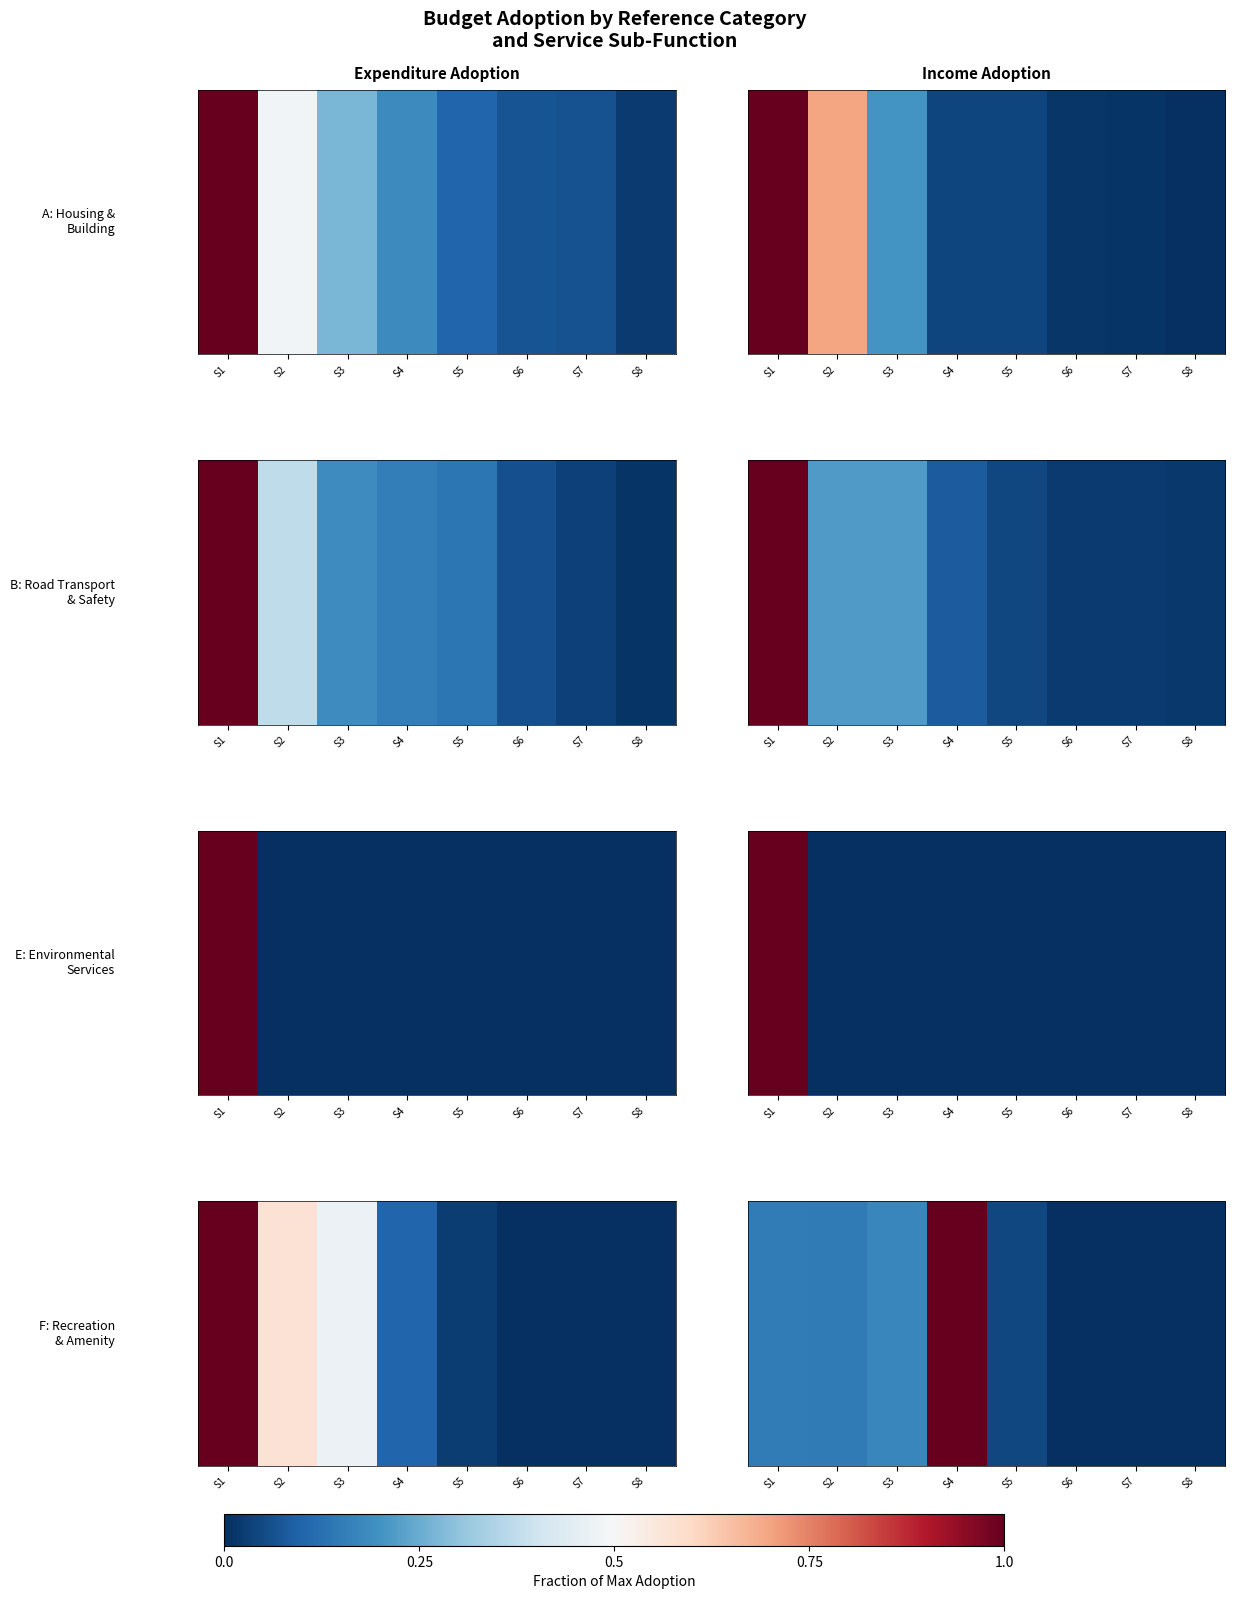

What is the maximum value shown in the chart?

1.0